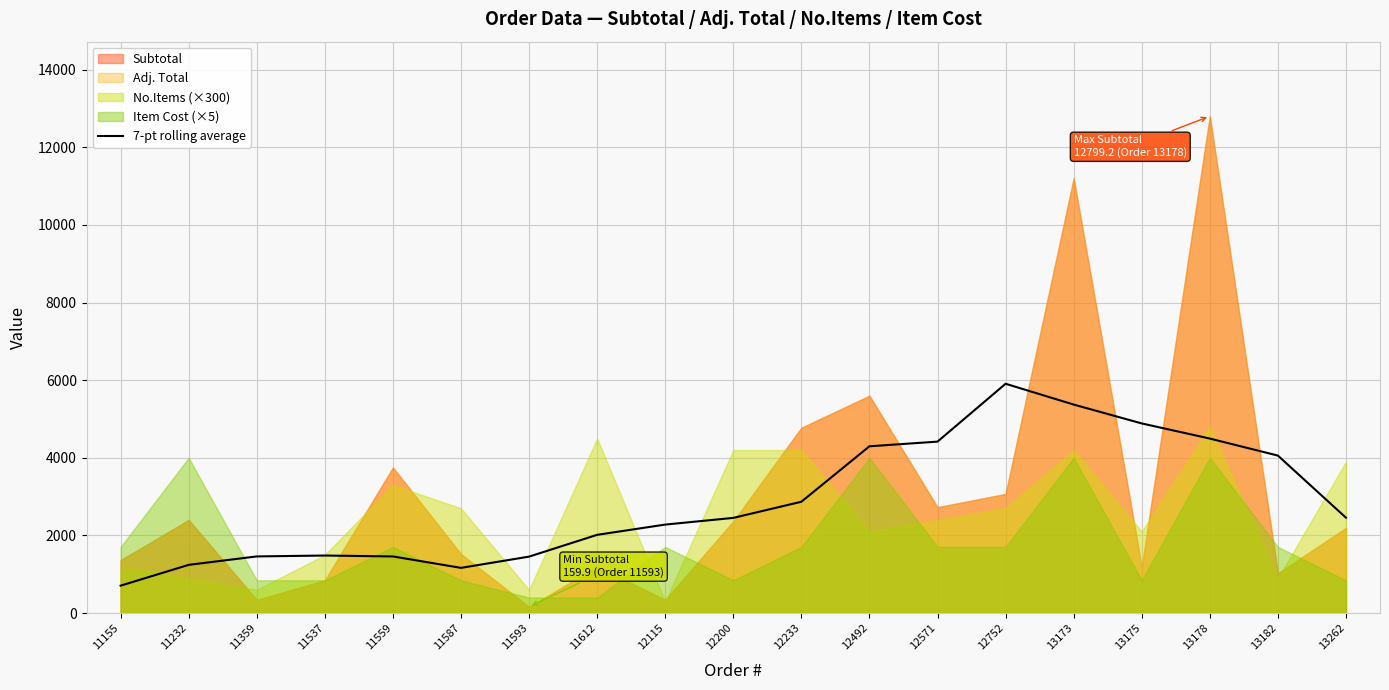

Between 12571 and 11155, which is larger?

12571